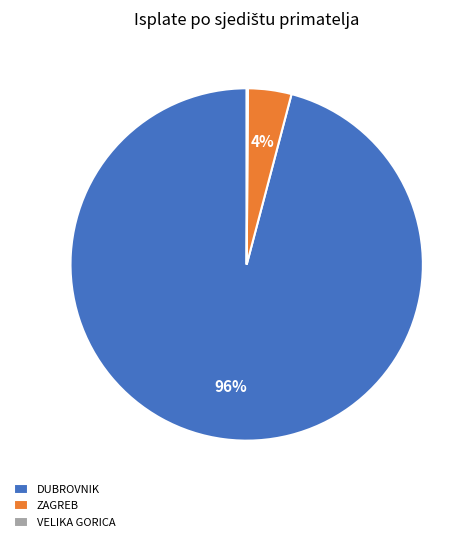

The DUBROVNIK slice represents 8% of the pie. True or false?

False